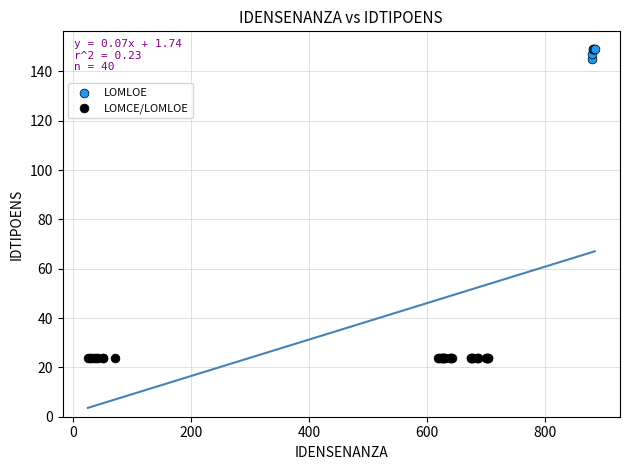

Which series contains the highest Y value?

LOMLOE